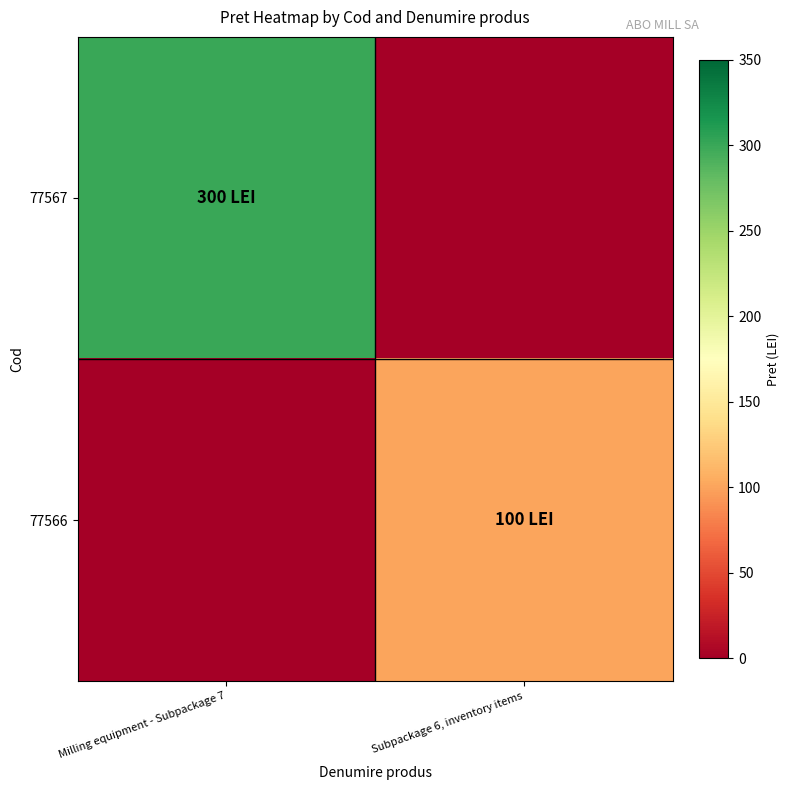

Reading right to left, what are all the values shown in this chart?

77567: Subpackage 6, inventory items=0	Milling equipment - Subpackage 7=300
77566: Subpackage 6, inventory items=100	Milling equipment - Subpackage 7=0